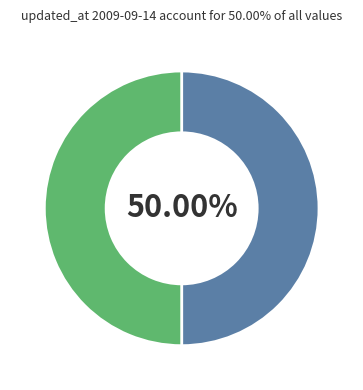

How many segments does this pie chart have?

2